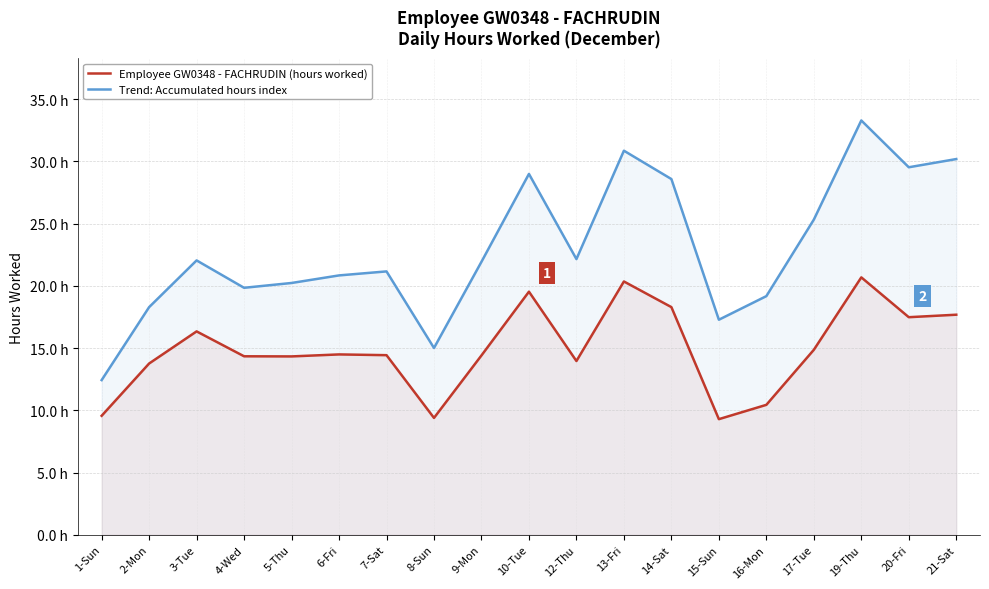

How many interior local peaks does the Employee GW0348 - FACHRUDIN (hours worked) series have?

5